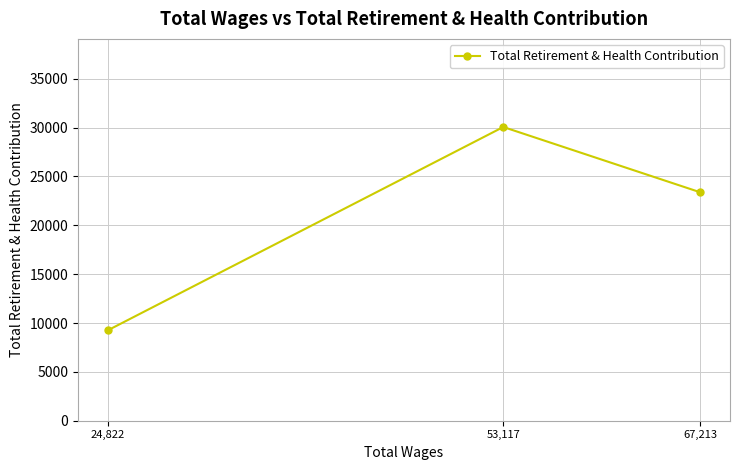

Rank the categories by value from highest to lowest.

53,117, 67,213, 24,822